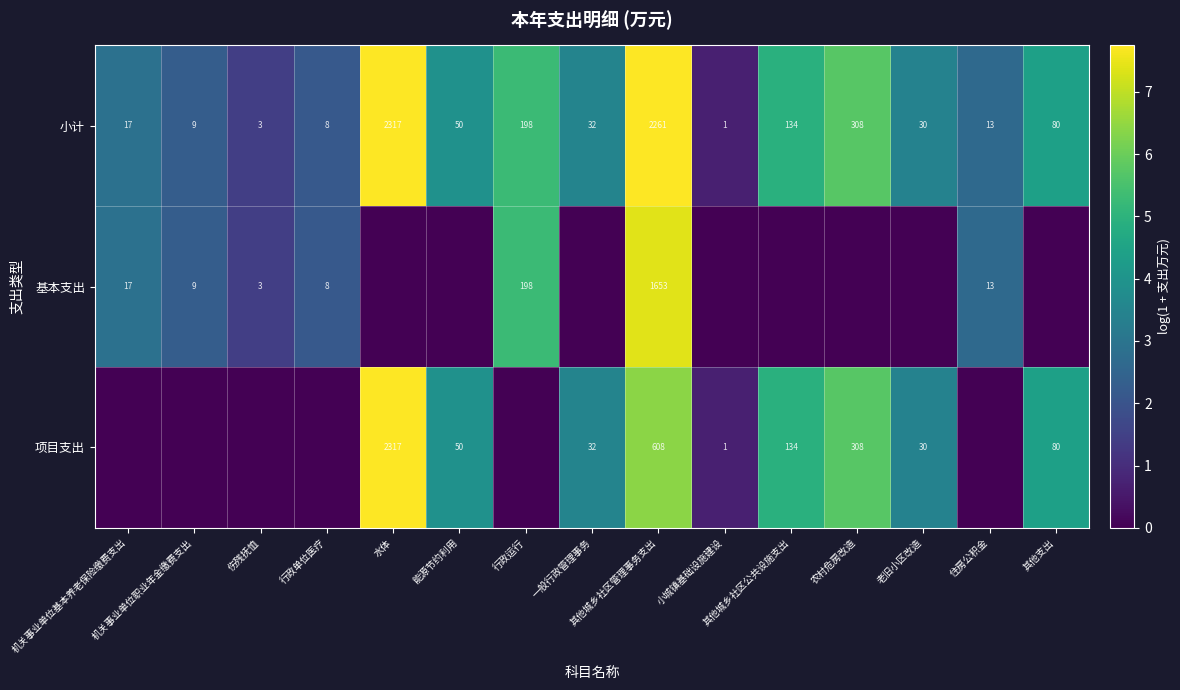

How many data points in 小计 are less than 32?

7